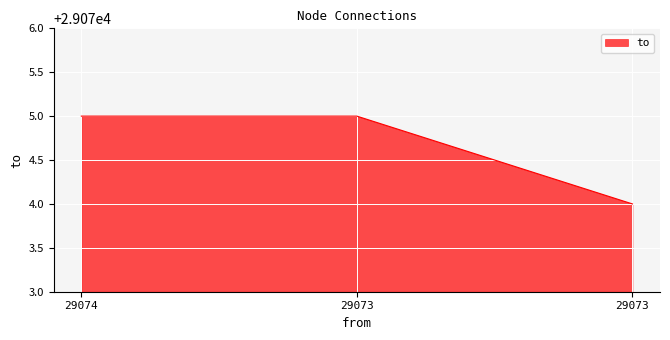

Between 29073 and 29073, which is larger?

29073